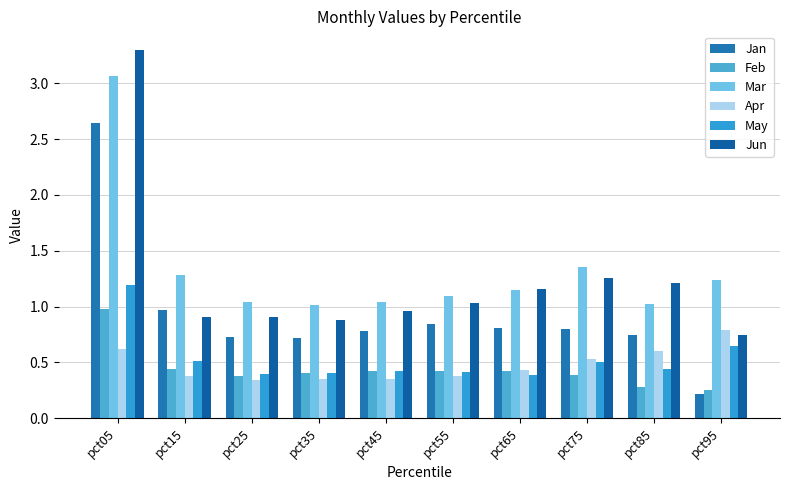

How many May values are between 0 and 1?

9